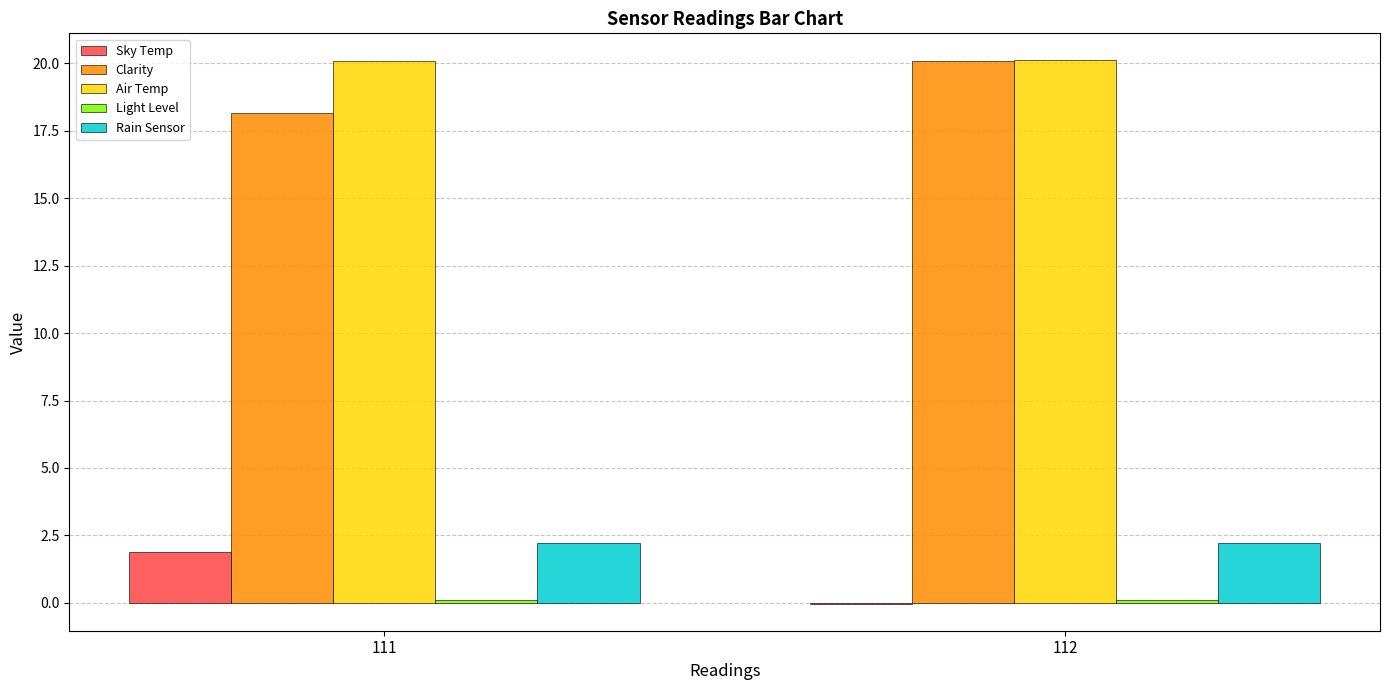

How many values in the Clarity series exceed 20?

1